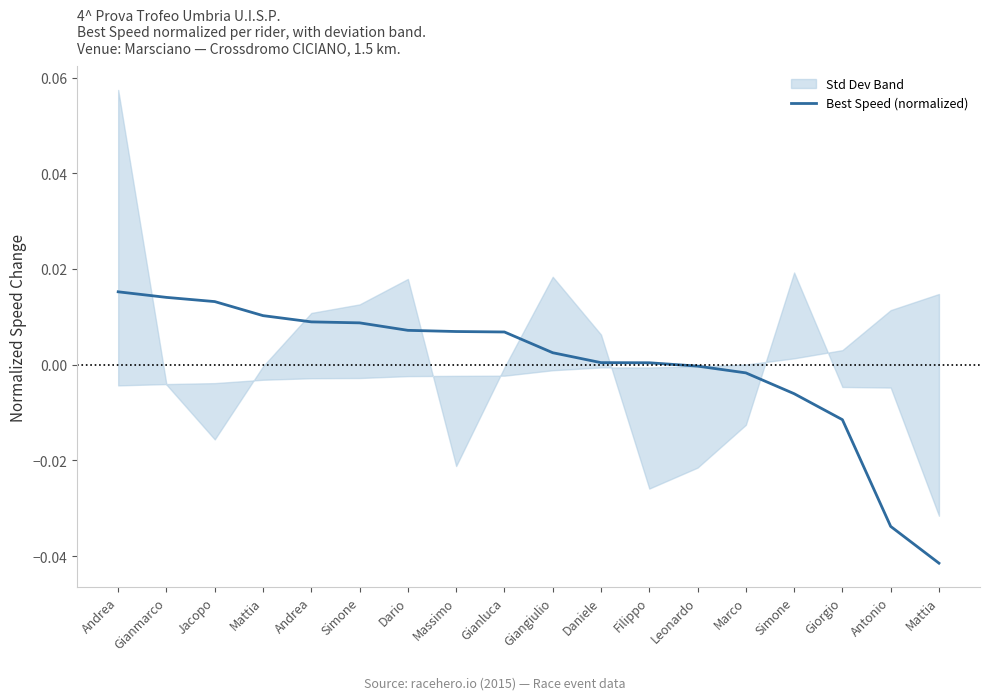

True or false: the data shows 0.0 at Dario.

True